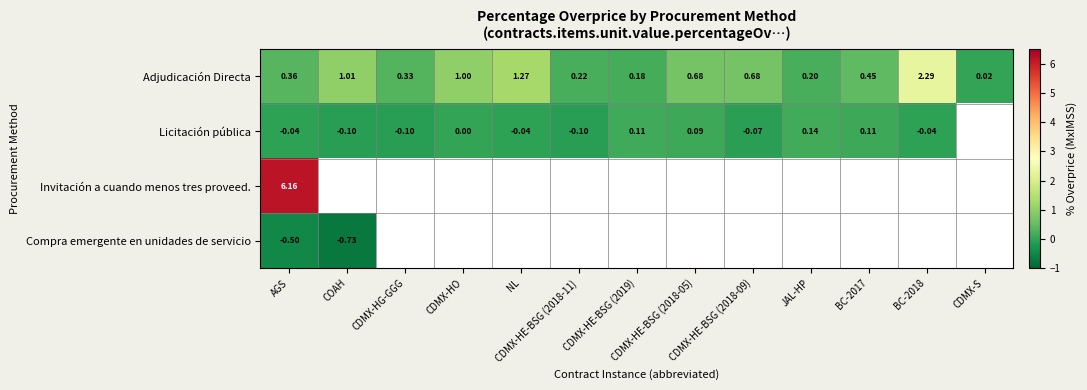

At which category does the chart reach its minimum across all series?

COAH